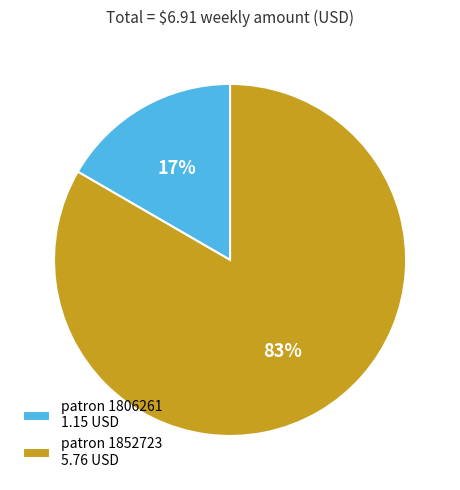

Combined, do patron 1852723 5.76 USD and patron 1806261 1.15 USD account for over 50%?

Yes